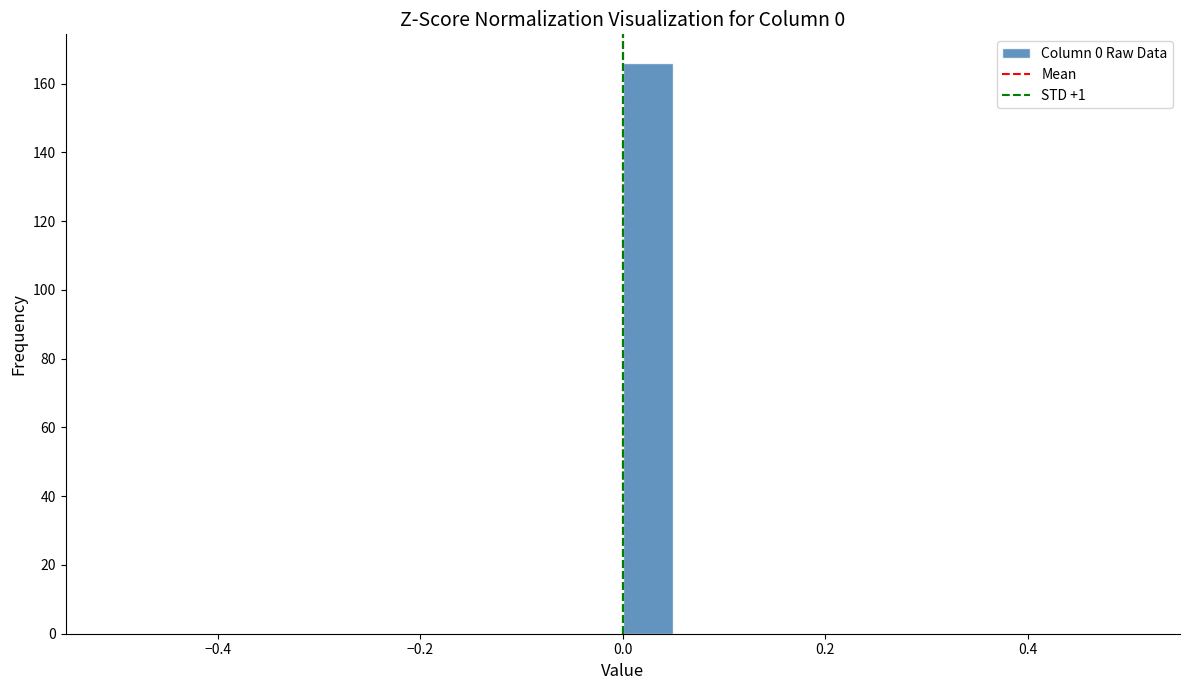

Around what value on the x-axis is the tallest bar? Give the approximate position of its centre, as read against the axis.

0.02